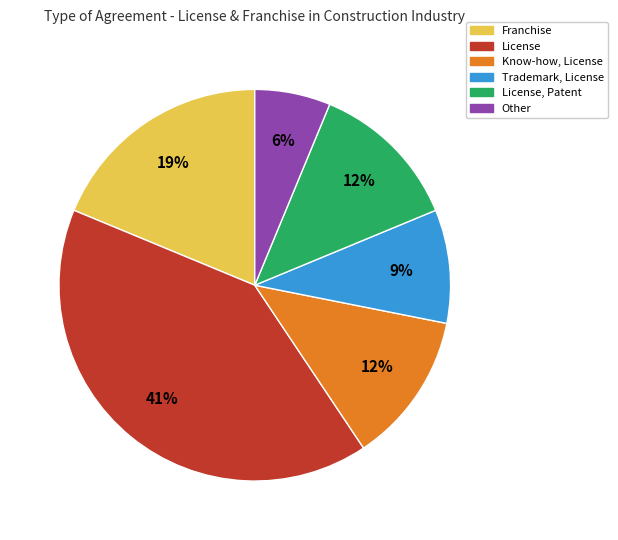

Is there a majority slice in this chart?

No